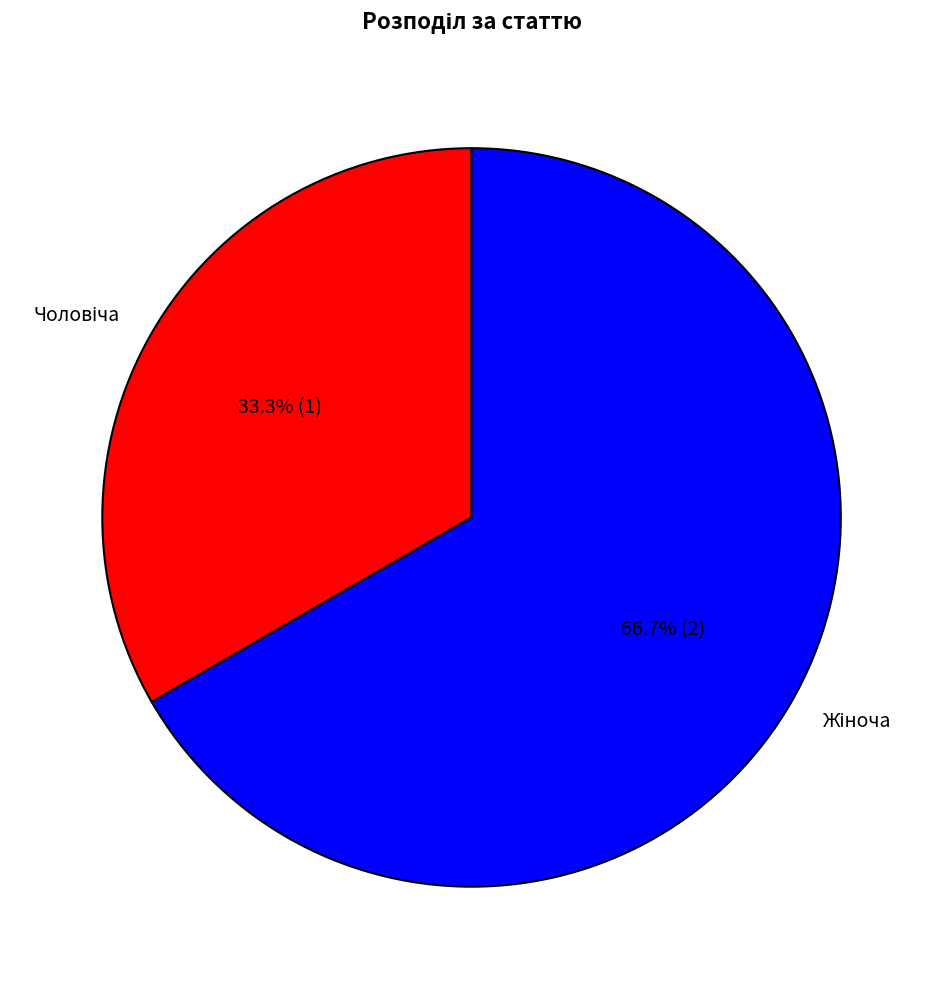

Count the number of slices in the pie.

2